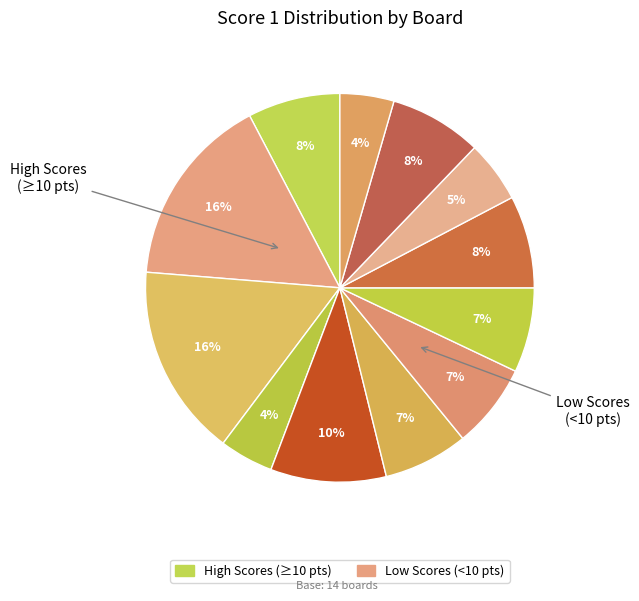

To the nearest percent, what is the average slice percentage?

7%